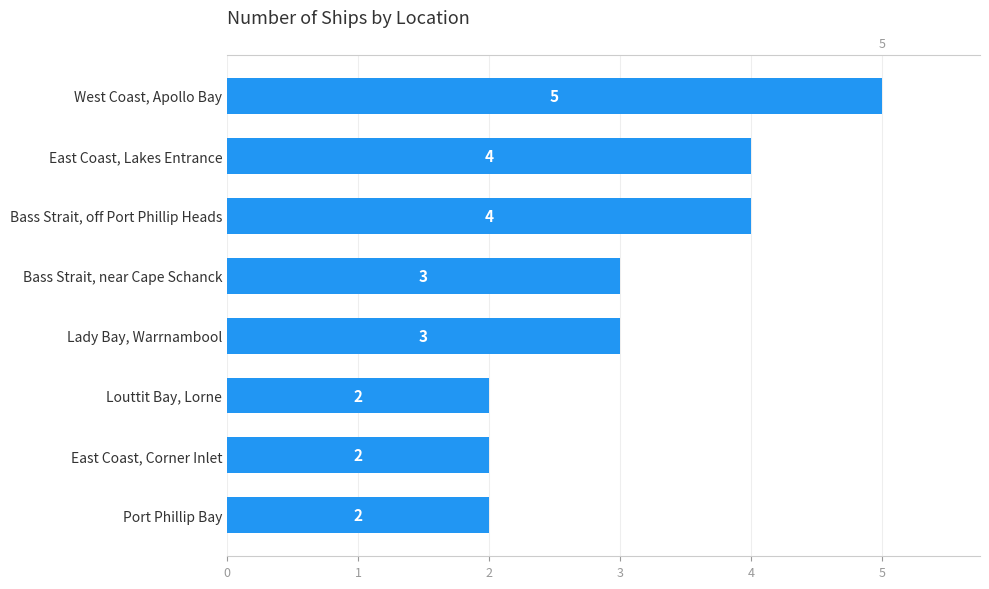

How many values exceed 3?

3